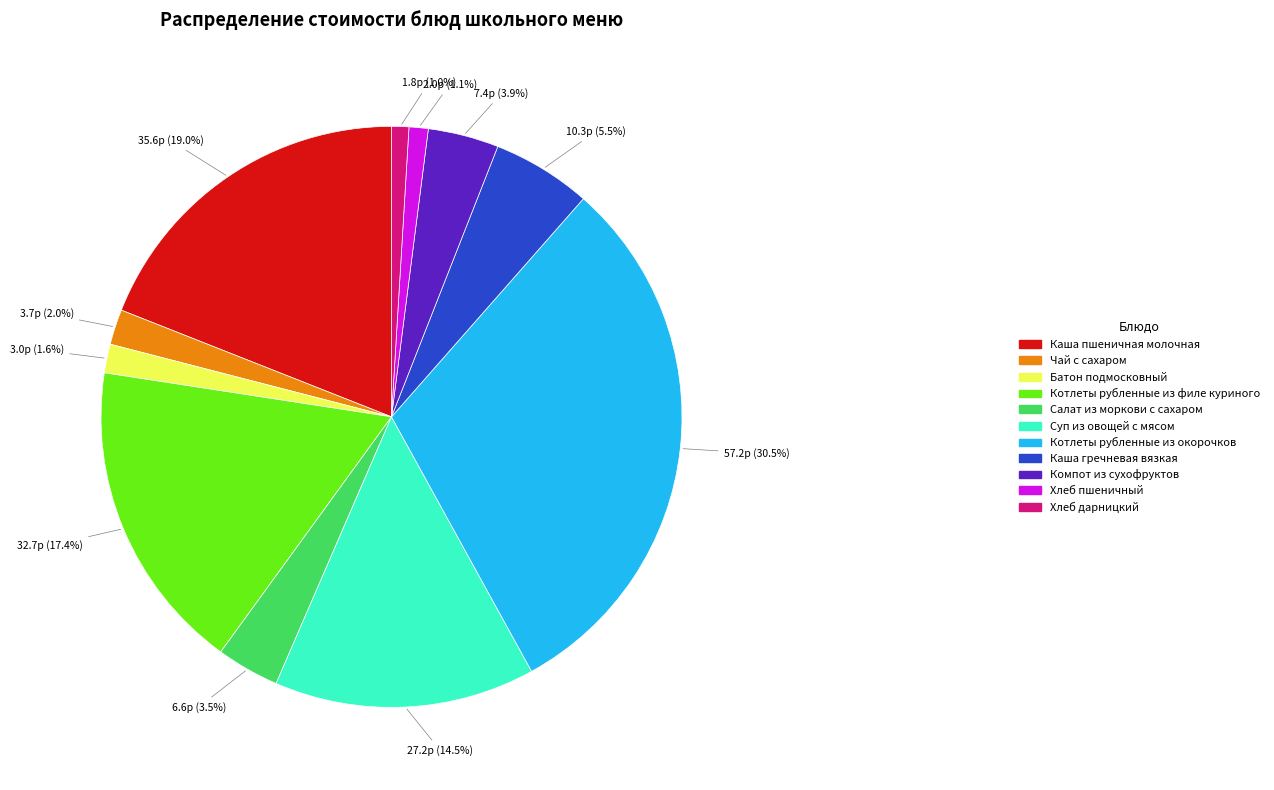

To the nearest percent, what is the combined percentage of Хлеб дарницкий and Хлеб пшеничный?

2%